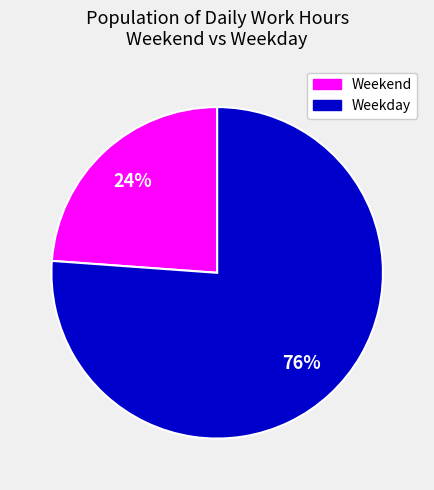

To the nearest percent, what is the difference between the largest and smallest slice percentages?

52%